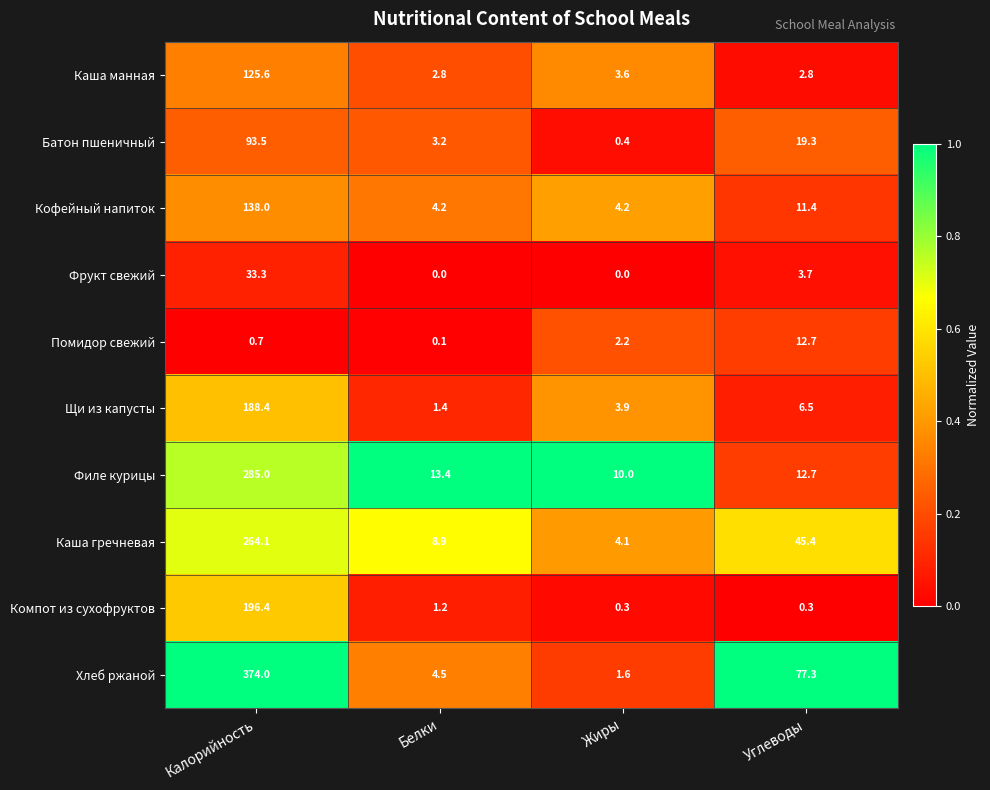

Count the number of categories in the chart.

4